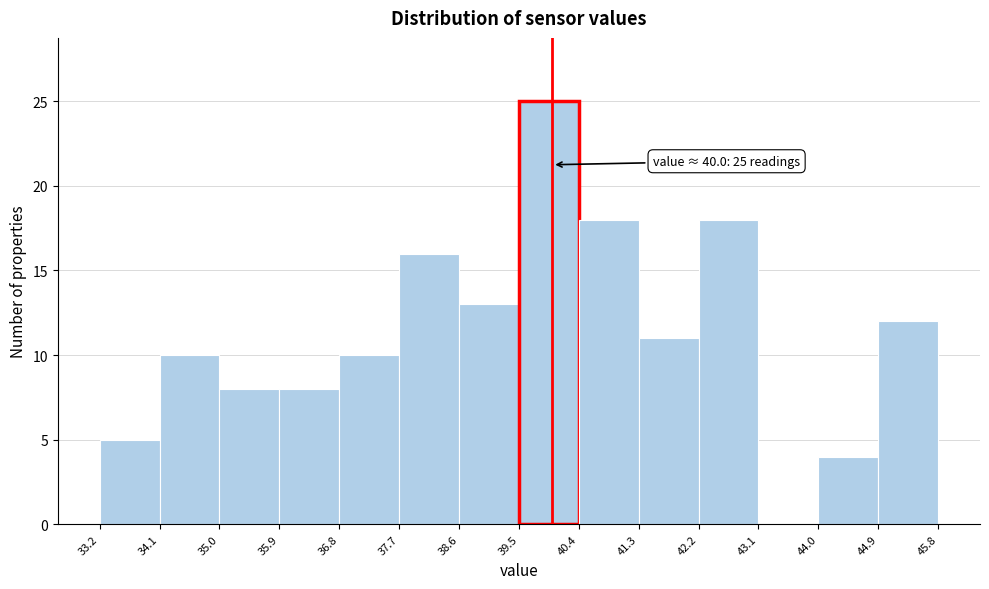

Which range on the x-axis has the tallest bar?

39.5 to 40.4